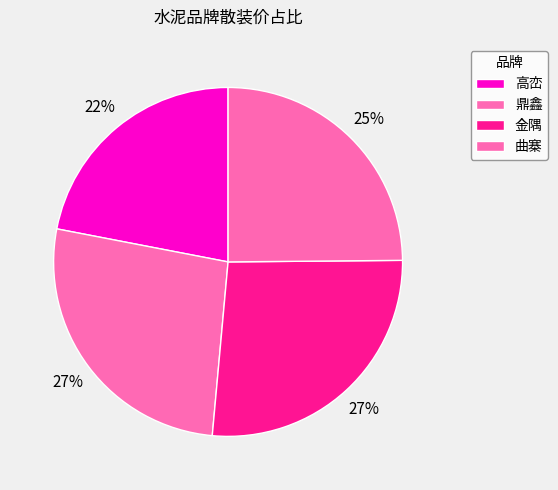

Is there any slice that represents more than half of the pie?

No